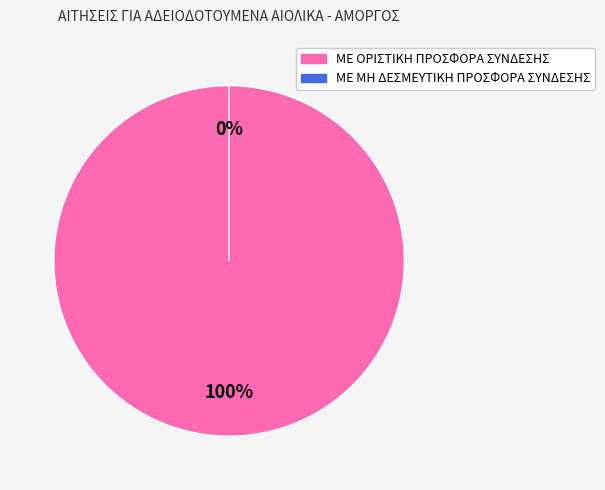

To the nearest percent, what is the difference between the ΜΕ ΟΡΙΣΤΙΚΗ ΠΡΟΣΦΟΡΑ ΣΥΝΔΕΣΗΣ and ΜΕ ΜΗ ΔΕΣΜΕΥΤΙΚΗ ΠΡΟΣΦΟΡΑ ΣΥΝΔΕΣΗΣ slice percentages?

100%